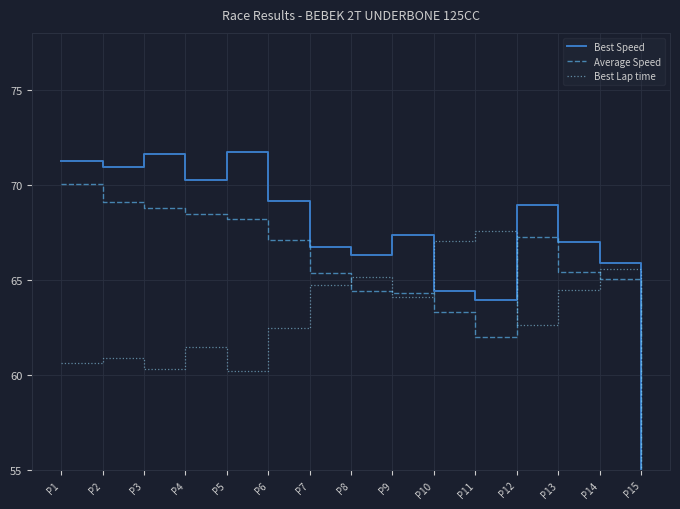

What is the sum of the Best Speed values at P3 and P10?

136.1